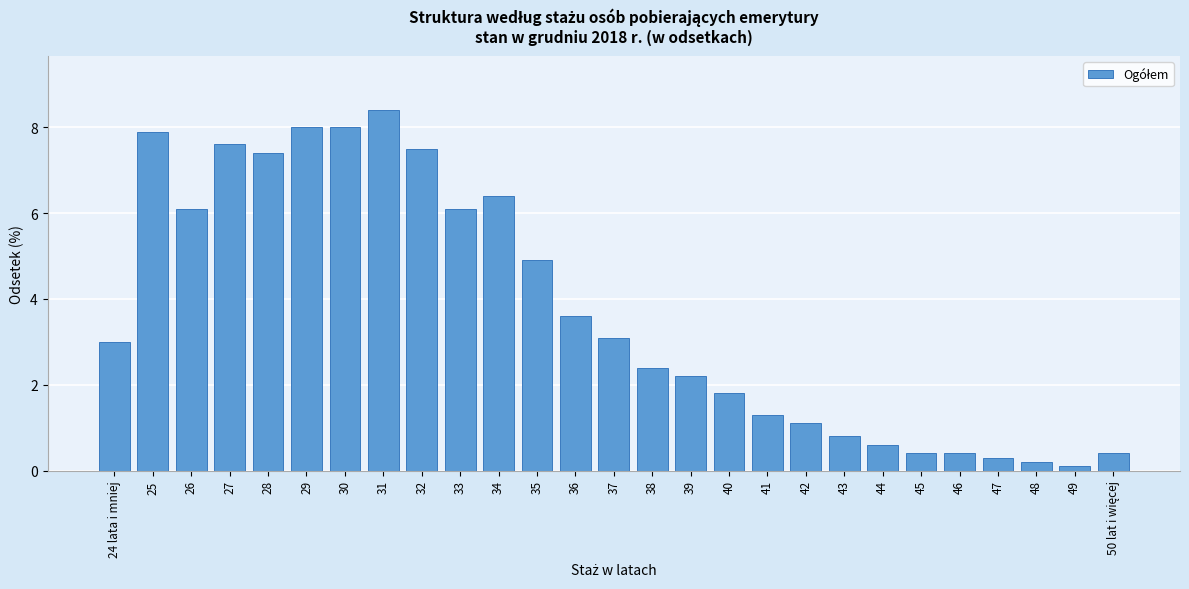

Reading left to right, transcribe all the data shown in this chart.

3.0	7.9	6.1	7.6	7.4	8.0	8.0	8.4	7.5	6.1	6.4	4.9	3.6	3.1	2.4	2.2	1.8	1.3	1.1	0.8	0.6	0.4	0.4	0.3	0.2	0.1	0.4